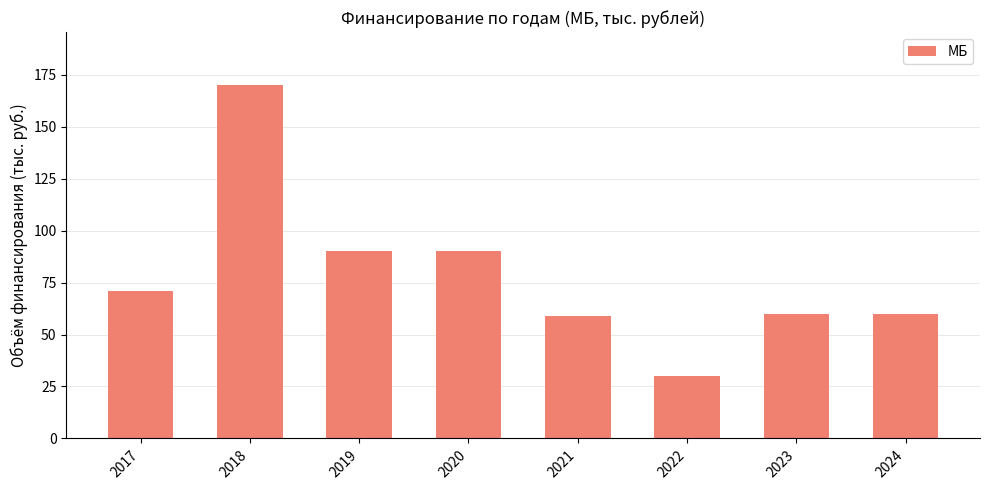

Between 2017 and 2022, which is larger?

2017